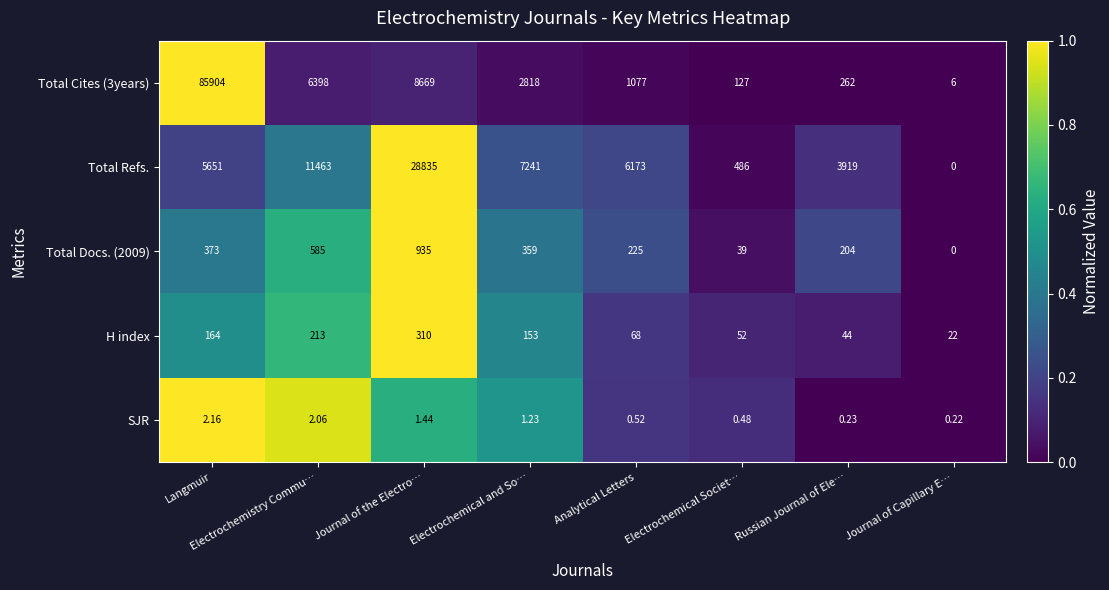

How many data points in SJR are above 1?

4